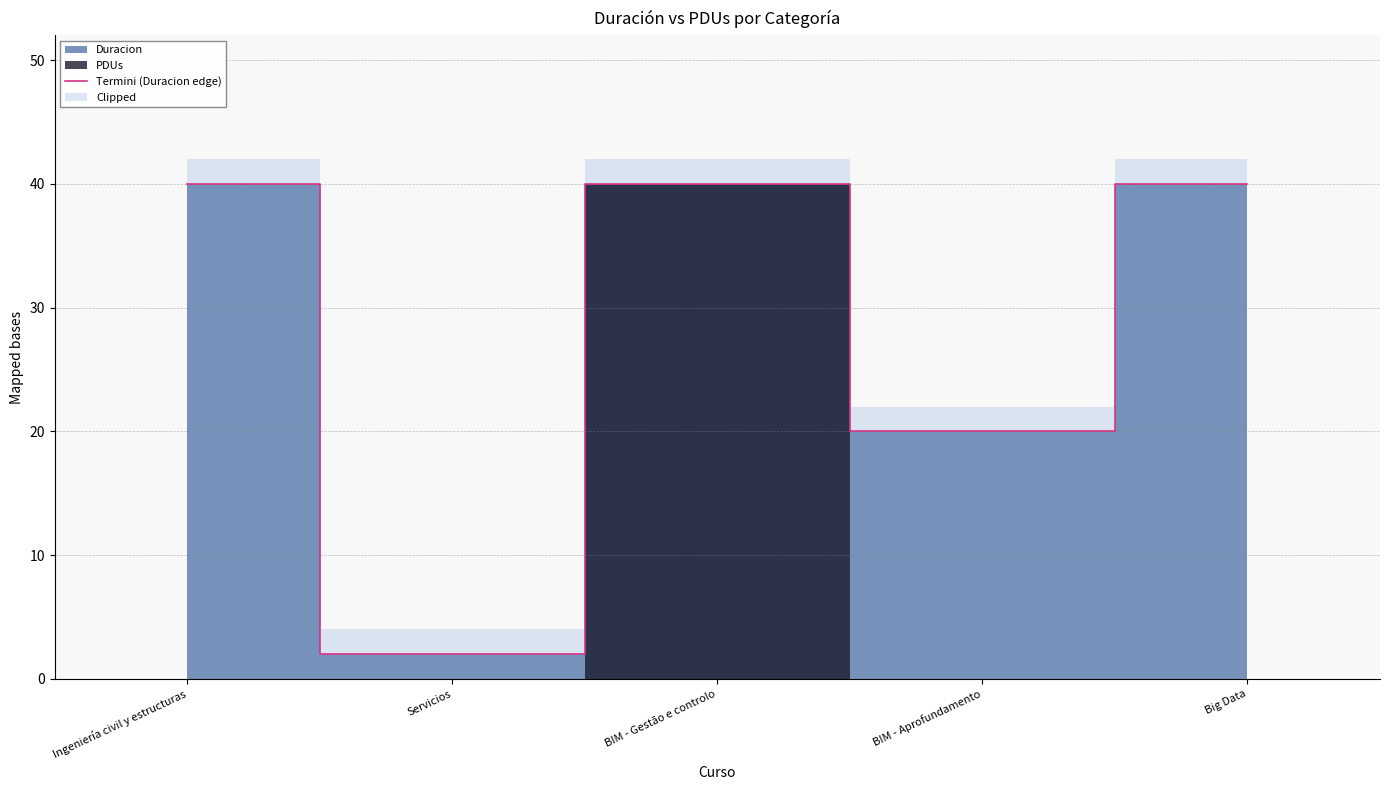

List the labels in order of value, largest first.

Ingeniería civil y estructuras, BIM - Gestão e controlo, Big Data, BIM - Aprofundamento, Servicios